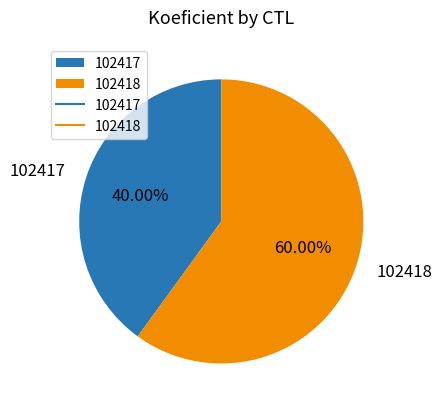

How many segments does this pie chart have?

2